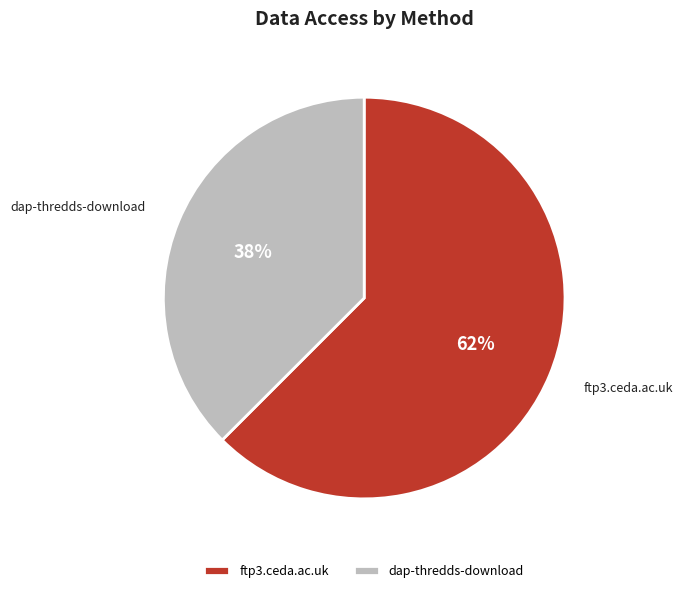

Which slice is the largest?

ftp3.ceda.ac.uk